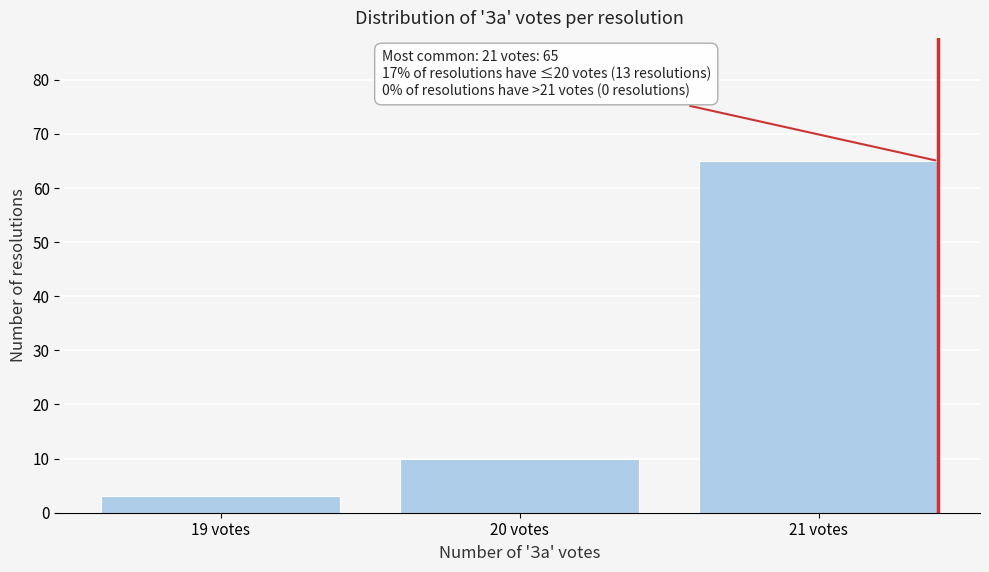

Reading right to left, list all the values displayed in this chart.

21 votes=65	20 votes=10	19 votes=3